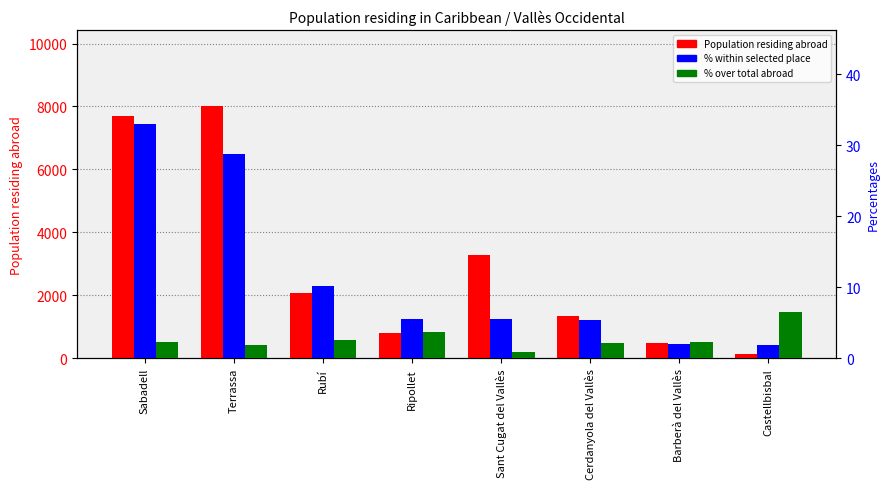

What position from the left is Rubí?

3